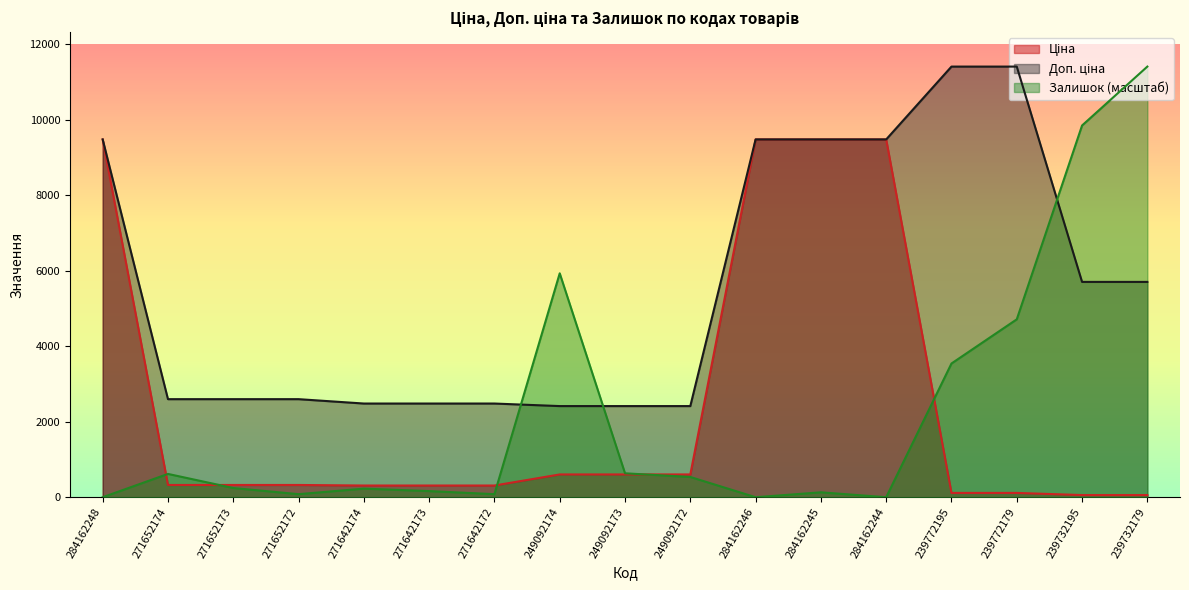

What is the sum of the Ціна values at 271642173 and 271642174?

620.6